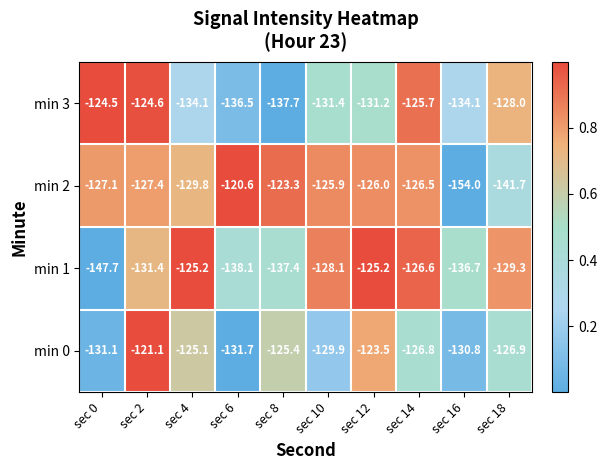

Read the min 2 value at sec 0.

-127.1